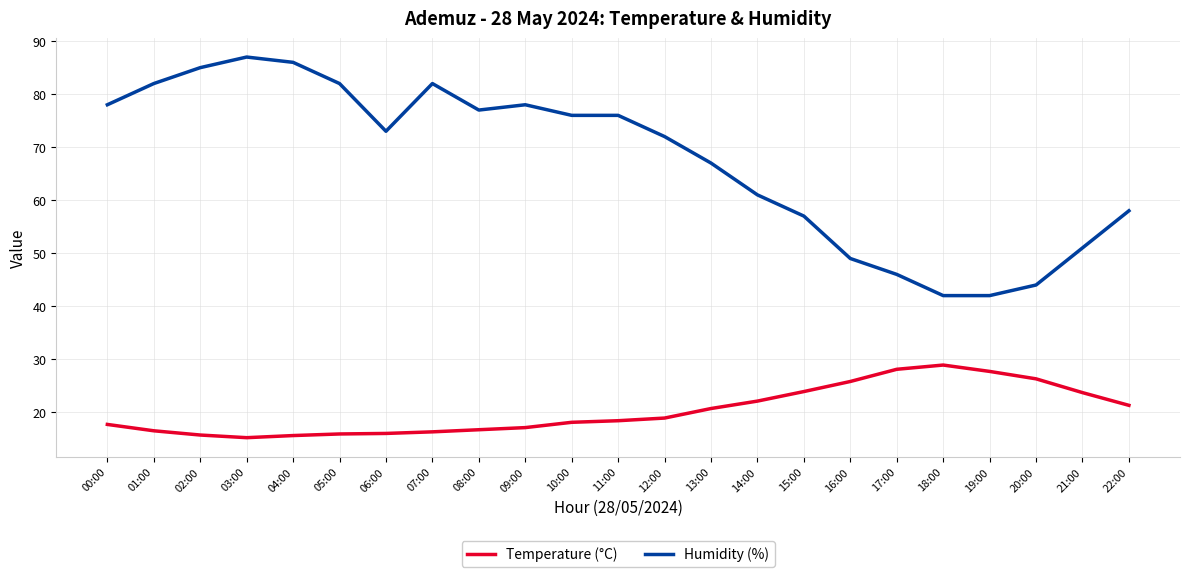

True or false: Humidity (%) and Temperature (°C) intersect in this chart.

False